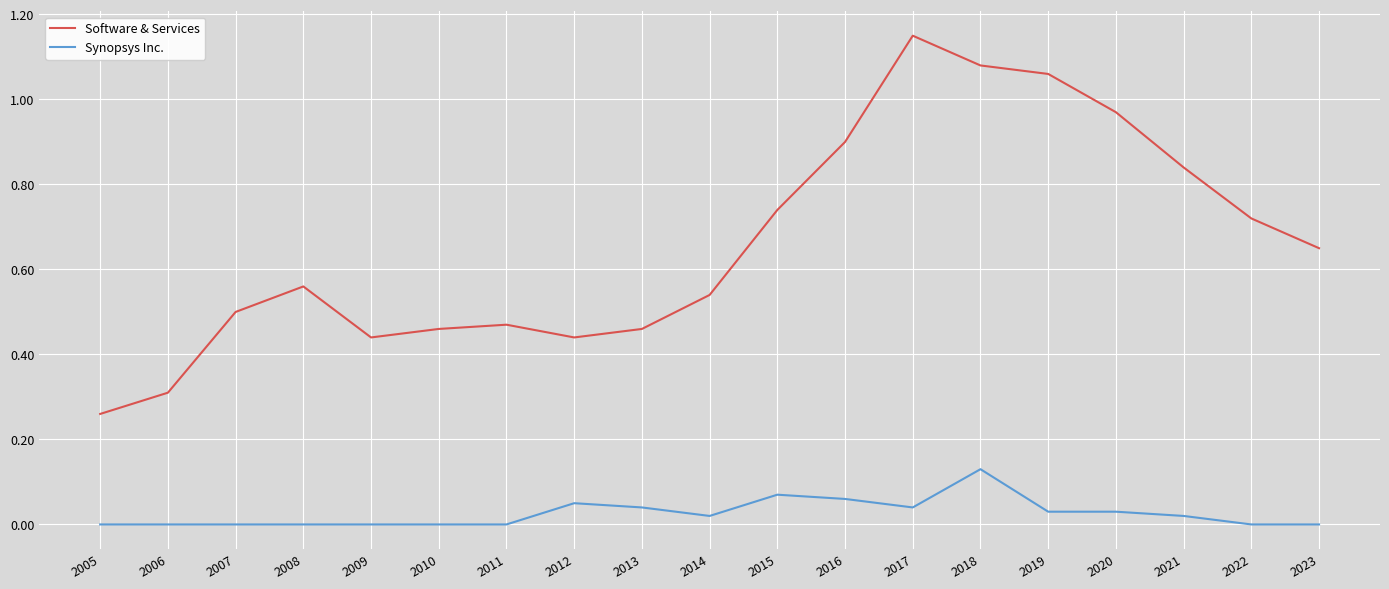

Which series has the widest spread of values?

Software & Services